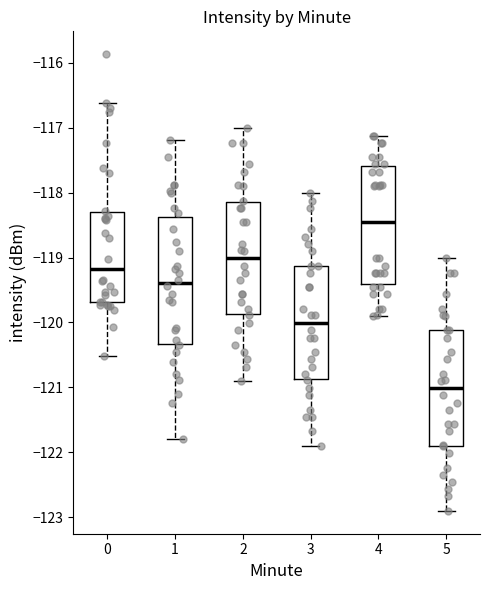

Reading left to right, read every box against the y-axis: the position of its median line, the range the box covers, and the ends of its whiskers. The values are not printed on the chart, so give them approximately, as read against the axis.

0: median -119.2, box -119.7 to -118.3, whiskers -120.5 to -116.6
1: median -119.4, box -120.3 to -118.4, whiskers -121.8 to -117.2
2: median -119.0, box -119.9 to -118.2, whiskers -120.9 to -117.0
3: median -120.0, box -120.9 to -119.1, whiskers -121.9 to -118.0
4: median -118.5, box -119.4 to -117.6, whiskers -119.9 to -117.1
5: median -121.0, box -121.9 to -120.1, whiskers -122.9 to -119.0